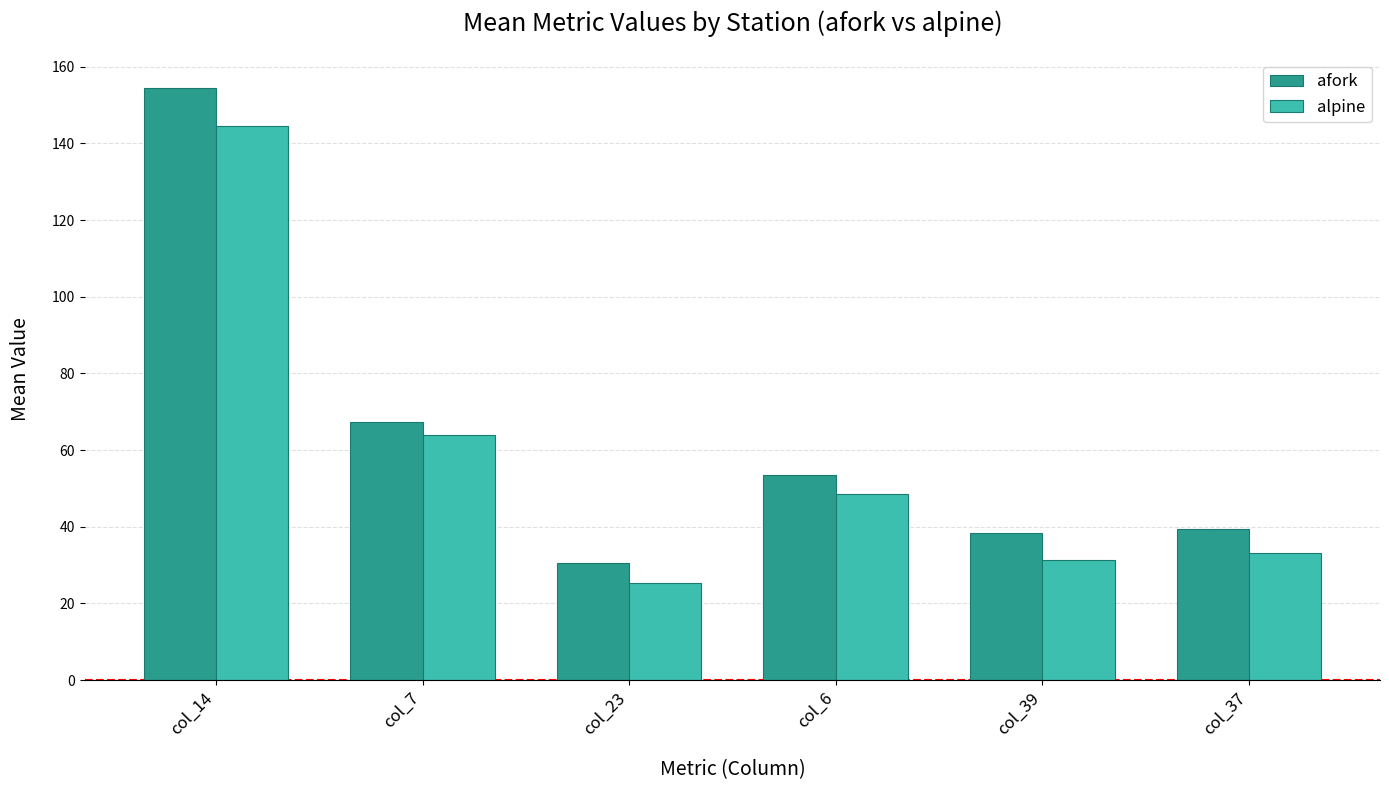

Rank the series by their average value, from lowest to highest.

alpine, afork